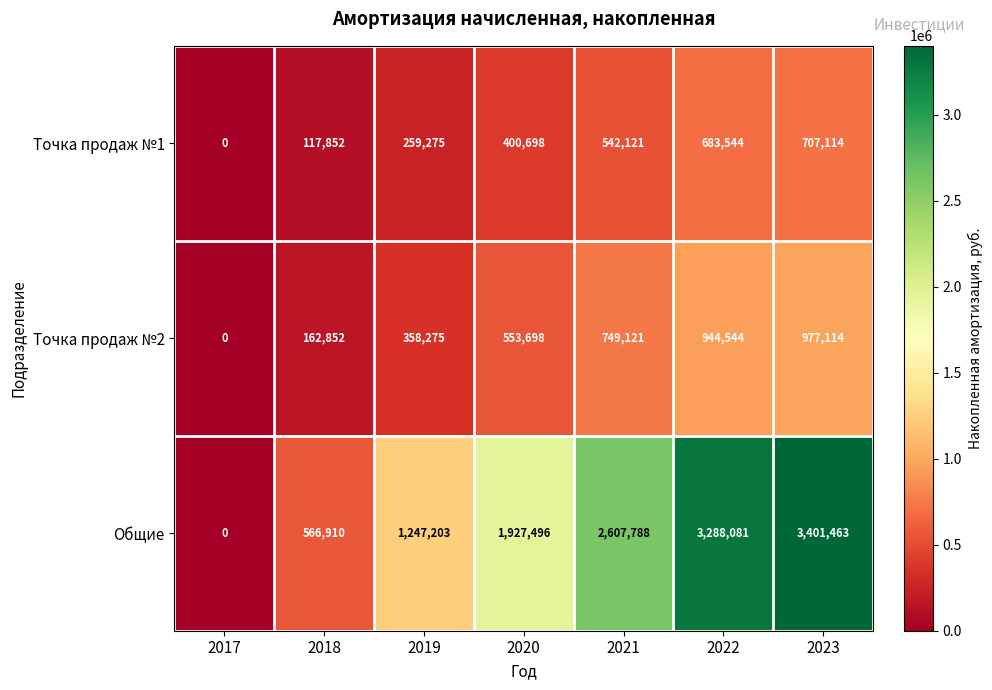

At how many categories does at least one series exceed 1573516?

4